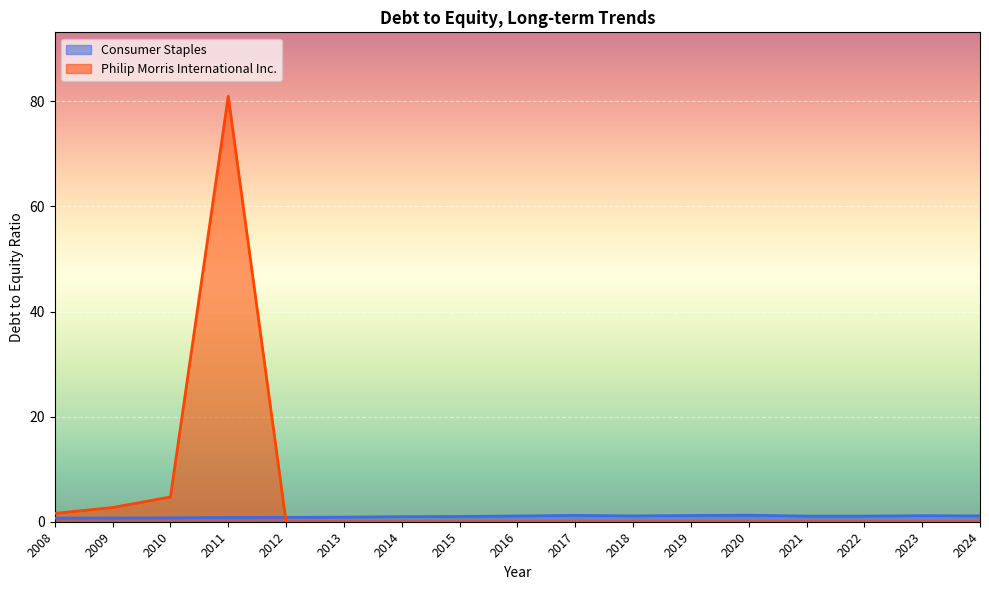

What are all the series names shown in the legend?

Consumer Staples, Philip Morris International Inc.